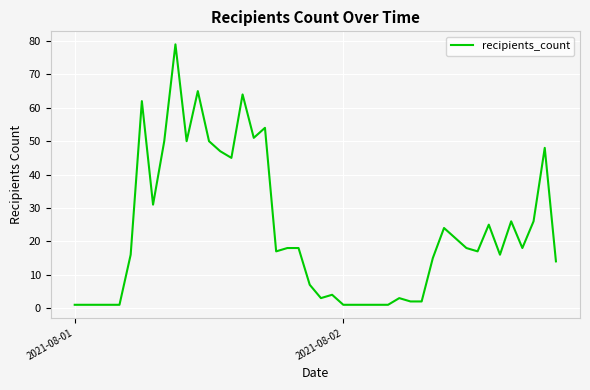

What is the greatest value displayed?

79